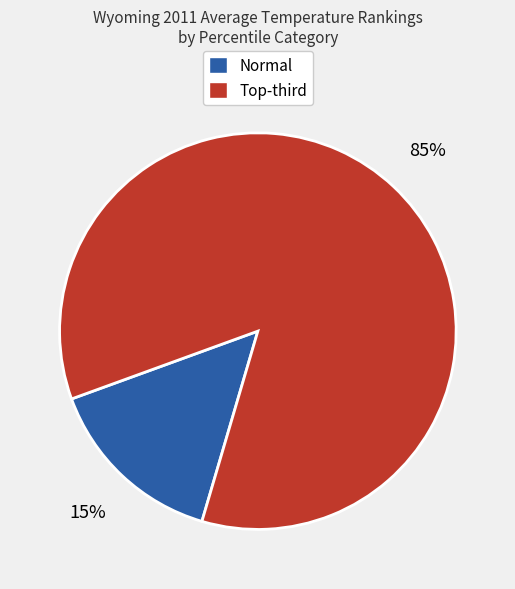

Which slice is the smallest?

Normal